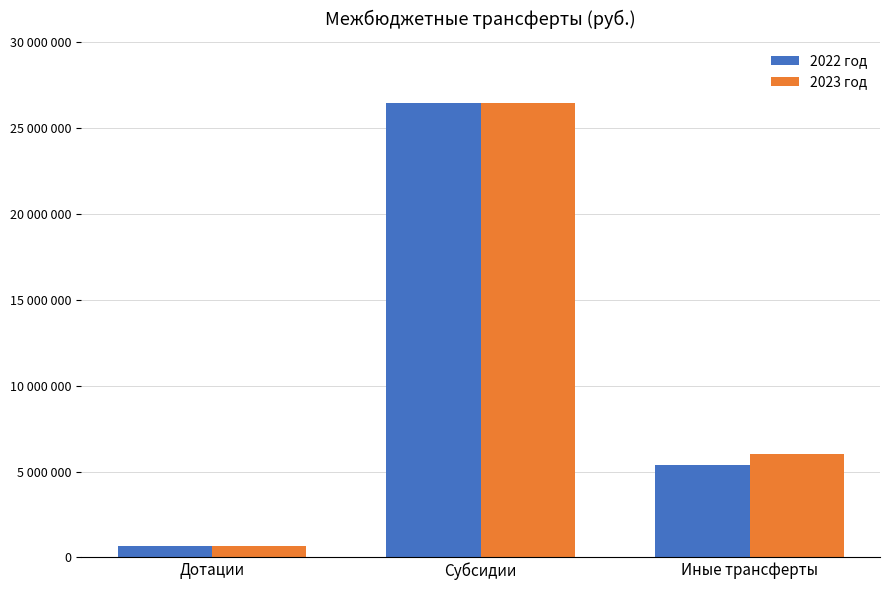

Between Дотации and Иные трансферты, which series saw the biggest shift?

2023 год